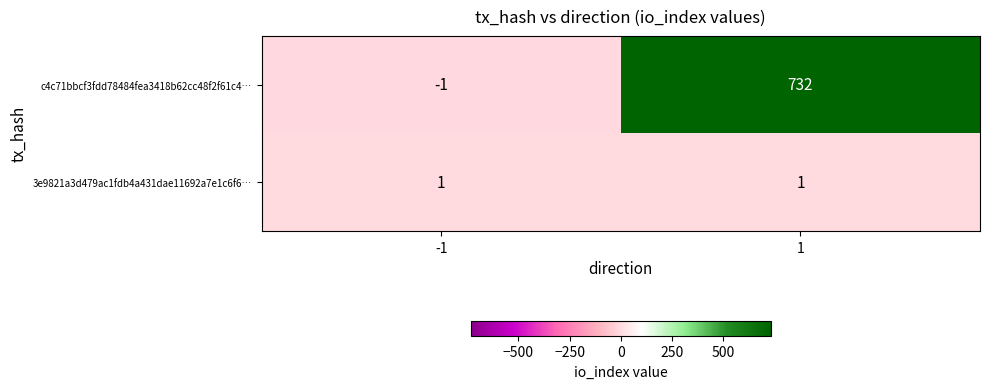

What is the greatest value displayed?

732